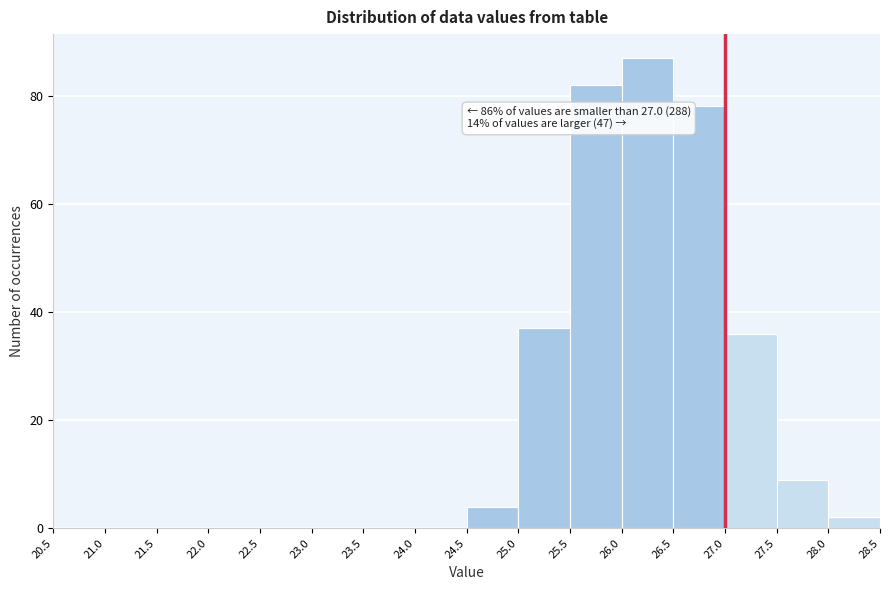

Which range on the x-axis has the tallest bar?

26.0 to 26.5